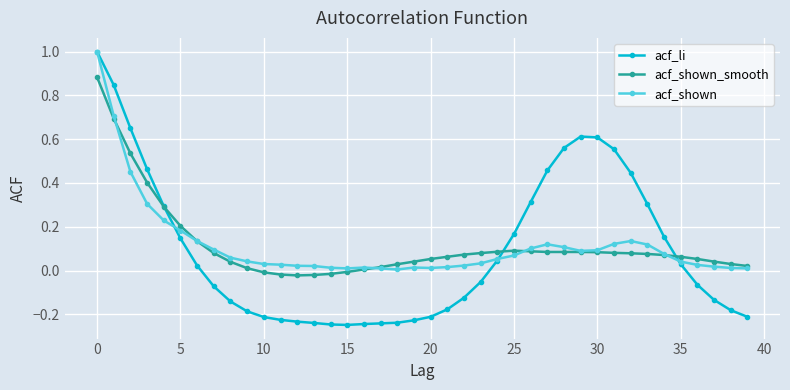

True or false: acf_shown_smooth has more than 0 points higher than both neighbors.

True